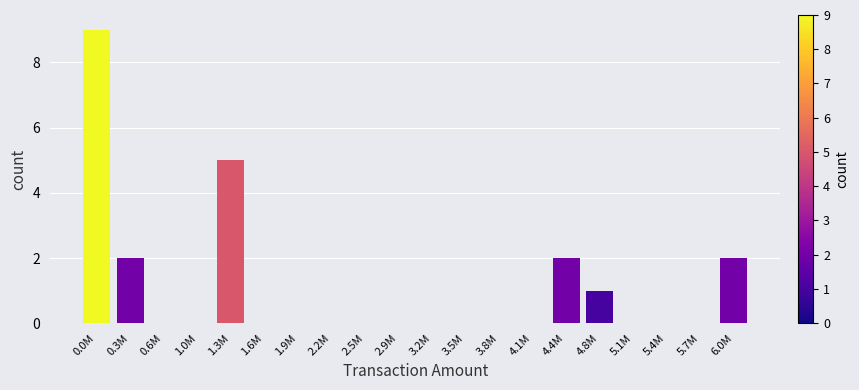

Reading left to right, list all the values displayed in this chart.

0.0M=9	0.3M=2	0.6M=0	1.0M=0	1.3M=5	1.6M=0	1.9M=0	2.2M=0	2.5M=0	2.9M=0	3.2M=0	3.5M=0	3.8M=0	4.1M=0	4.4M=2	4.8M=1	5.1M=0	5.4M=0	5.7M=0	6.0M=2